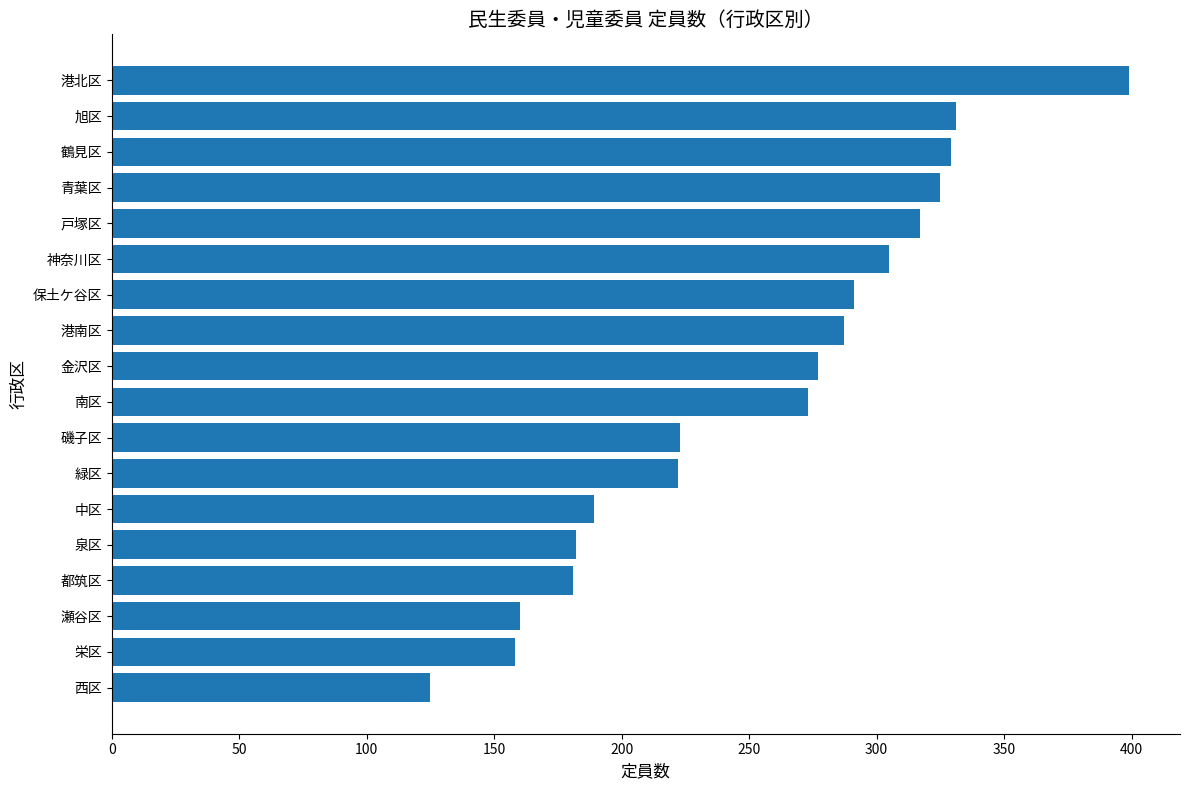

What is the difference between the maximum and minimum values?

274